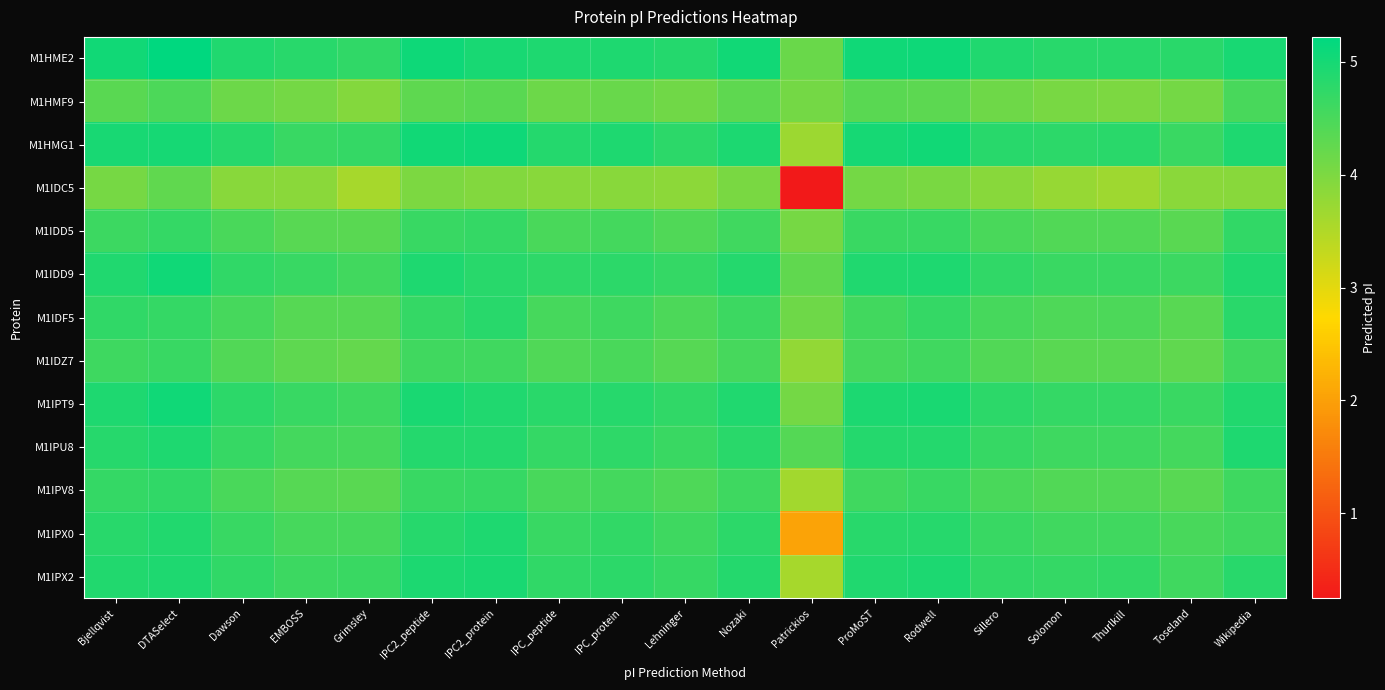

Which series has the largest total across all categories?

M1HME2